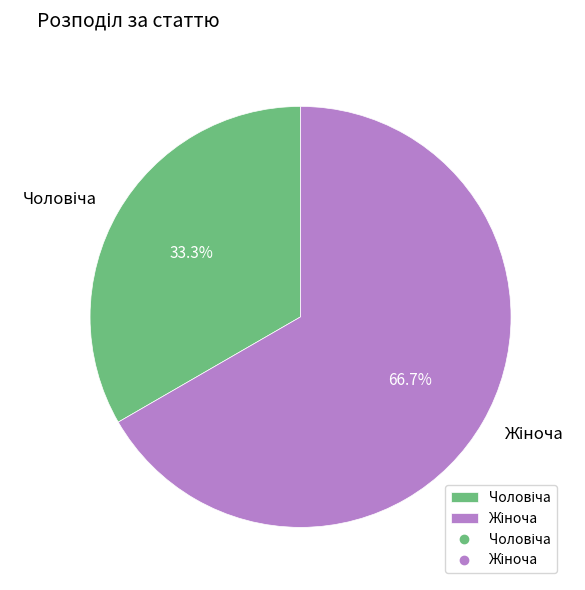

Is there any slice that represents more than half of the pie?

Yes